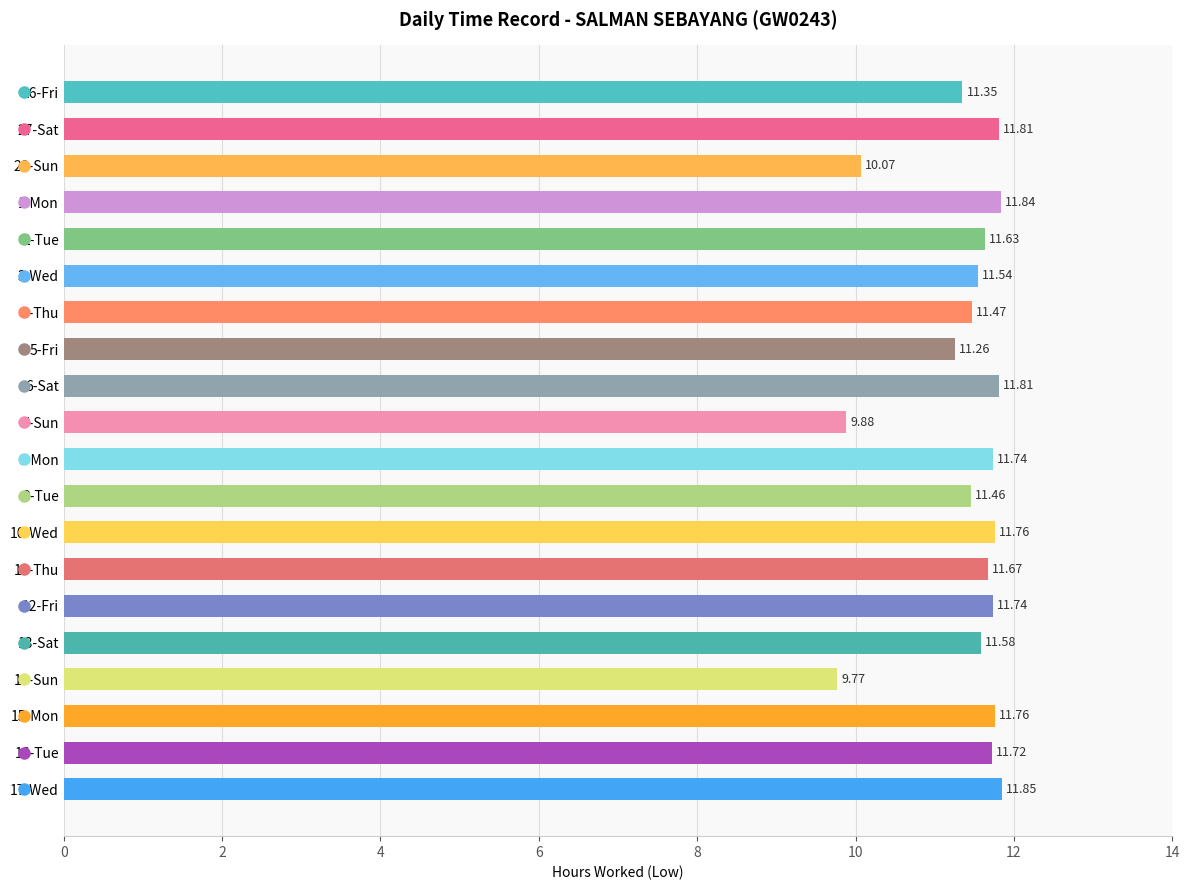

Which category has the highest value across all series?

17-Wed